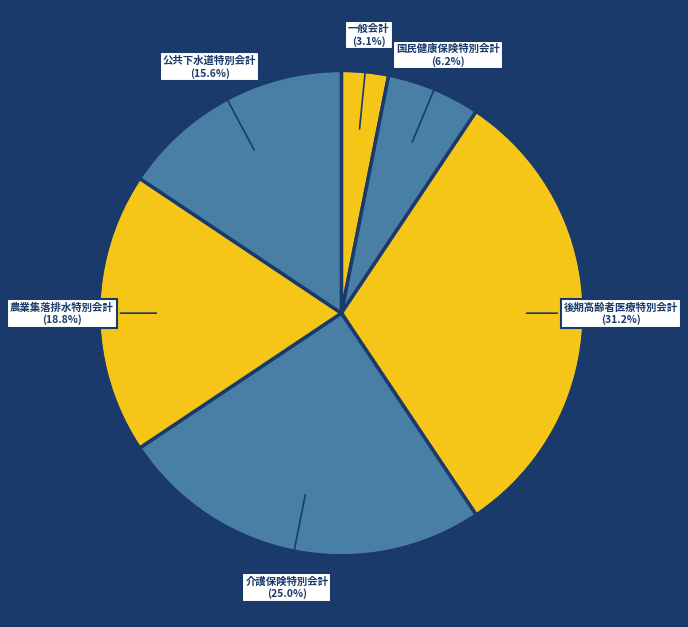

What is the largest slice in the pie chart?

後期高齢者医療特別会計